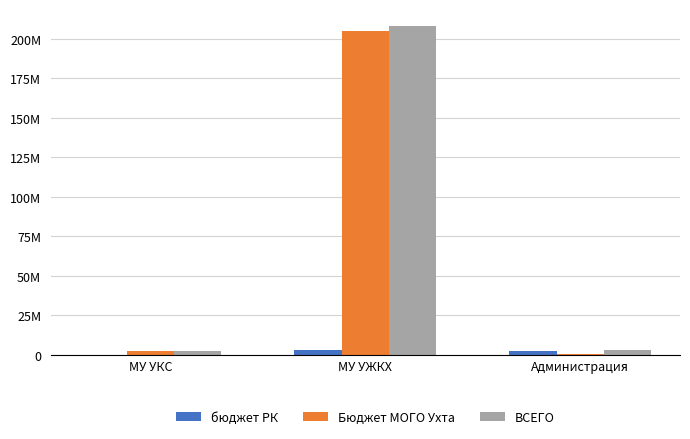

What are all the series names shown in the legend?

бюджет РК, Бюджет МОГО Ухта, ВСЕГО